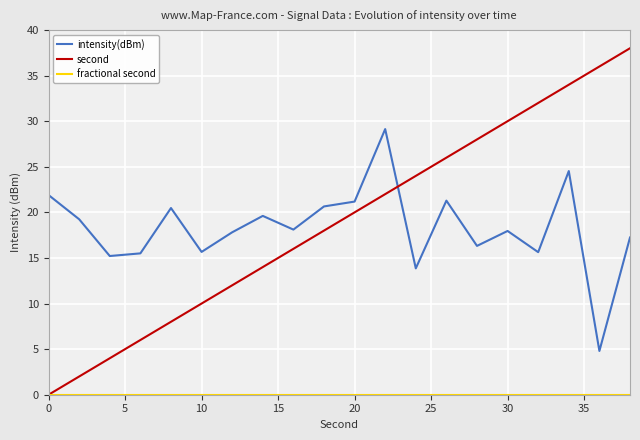

How many intersections are there between intensity(dBm) and second?

1